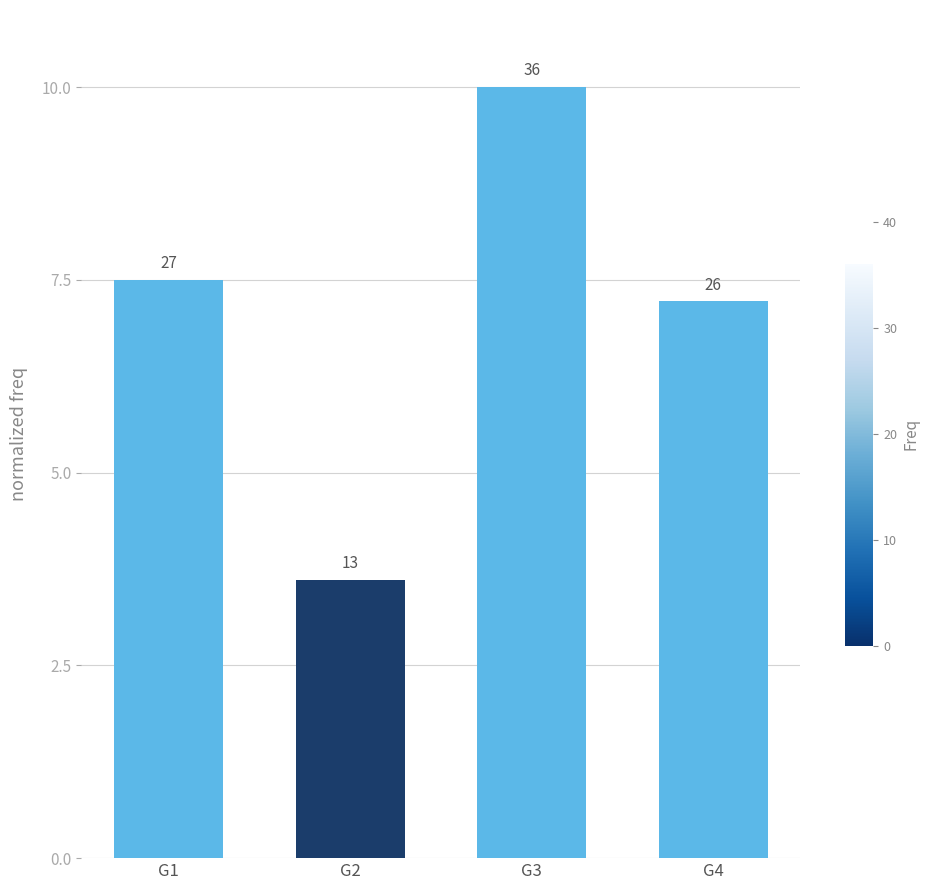

Are the bars horizontal?

No